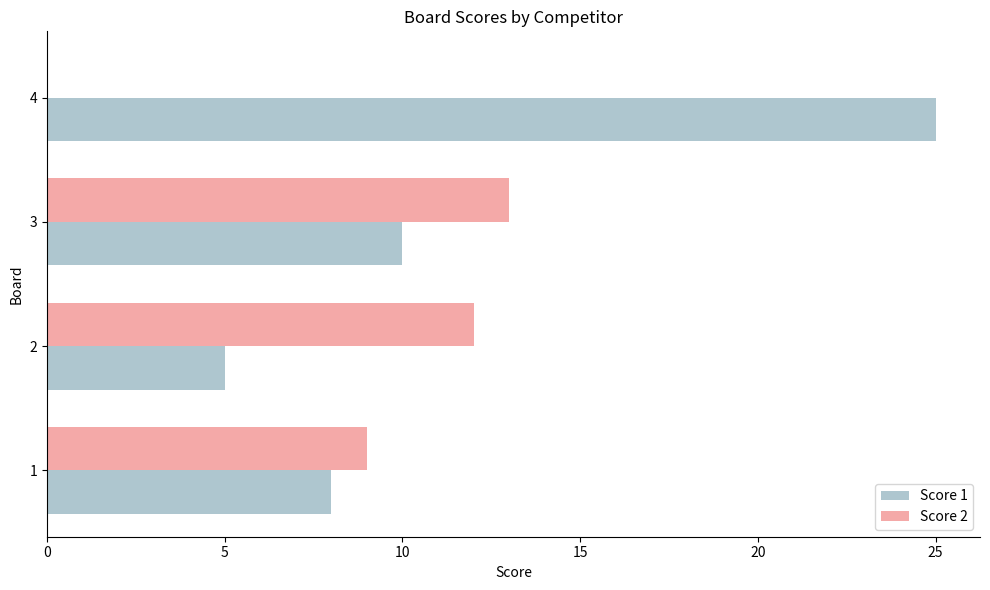

Which series has the largest total across all categories?

Score 1